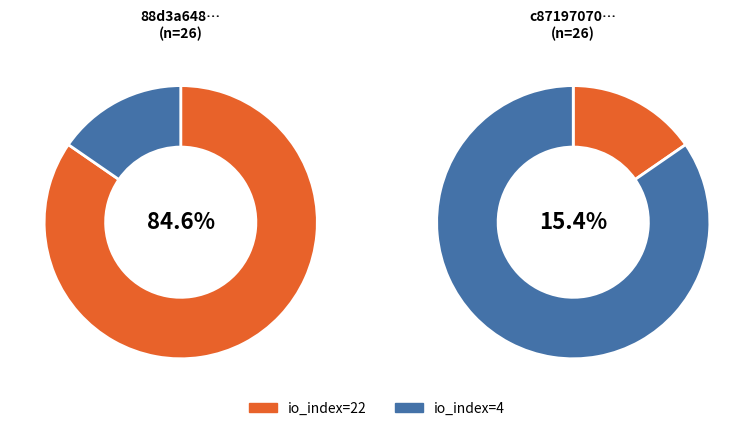

What is the largest slice in the pie chart?

io_index=22